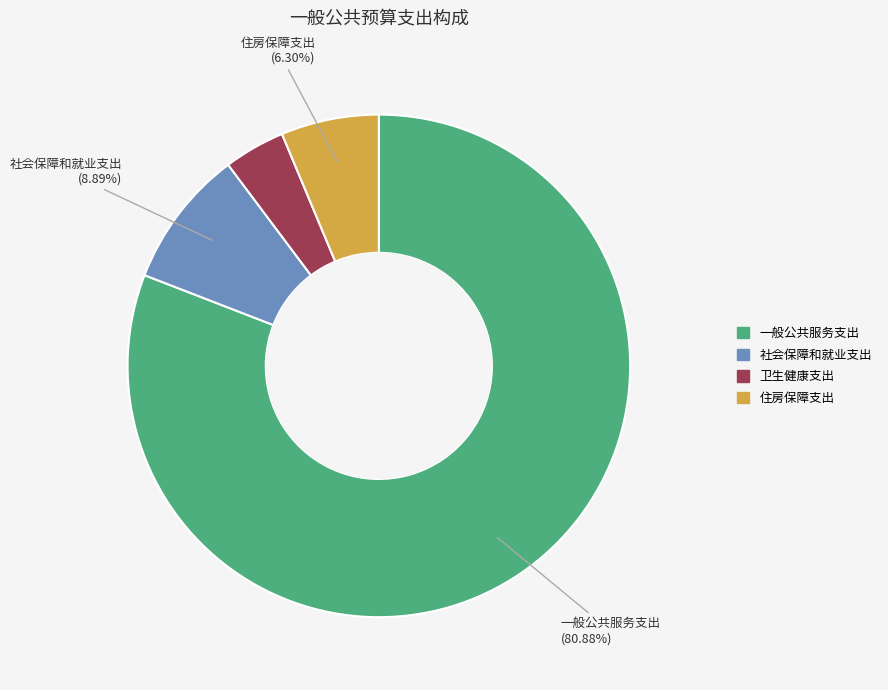

Do 社会保障和就业支出 and 一般公共服务支出 together represent more than half of the pie?

Yes